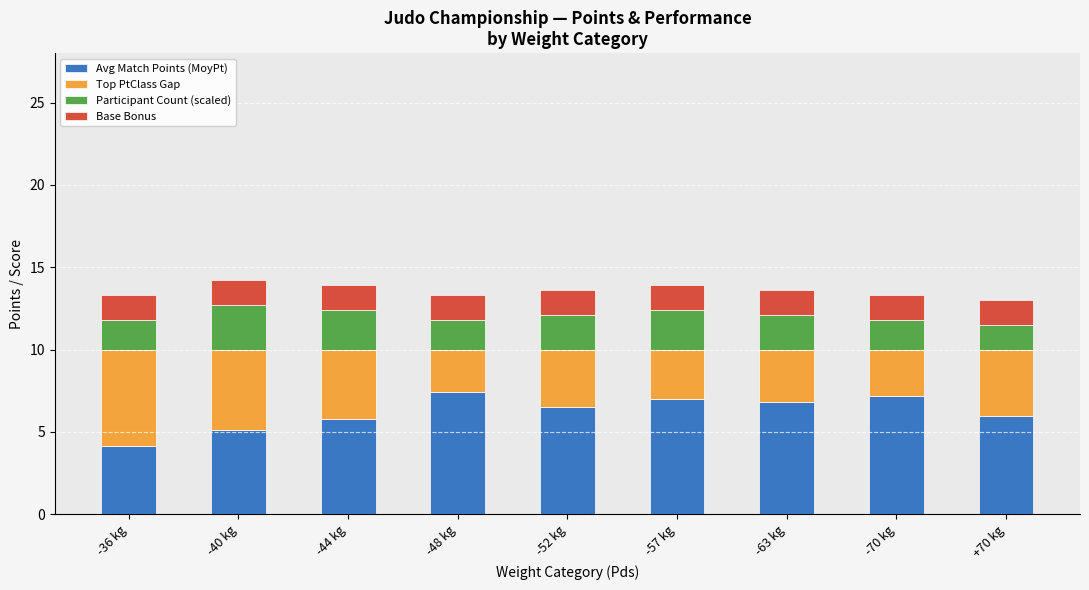

What is the difference between the Avg Match Points (MoyPt) values at -36 kg and -52 kg?

2.3